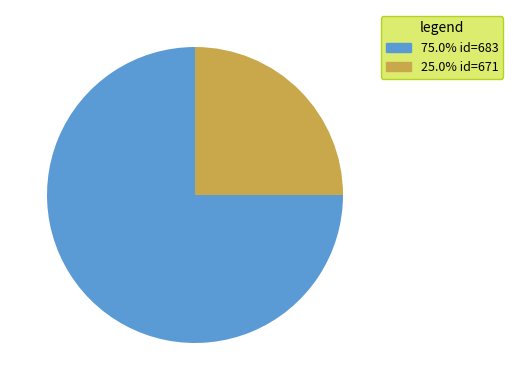

Approximately how many times larger is the value at 25.0% id=671 compared to 75.0% id=683?

0.3